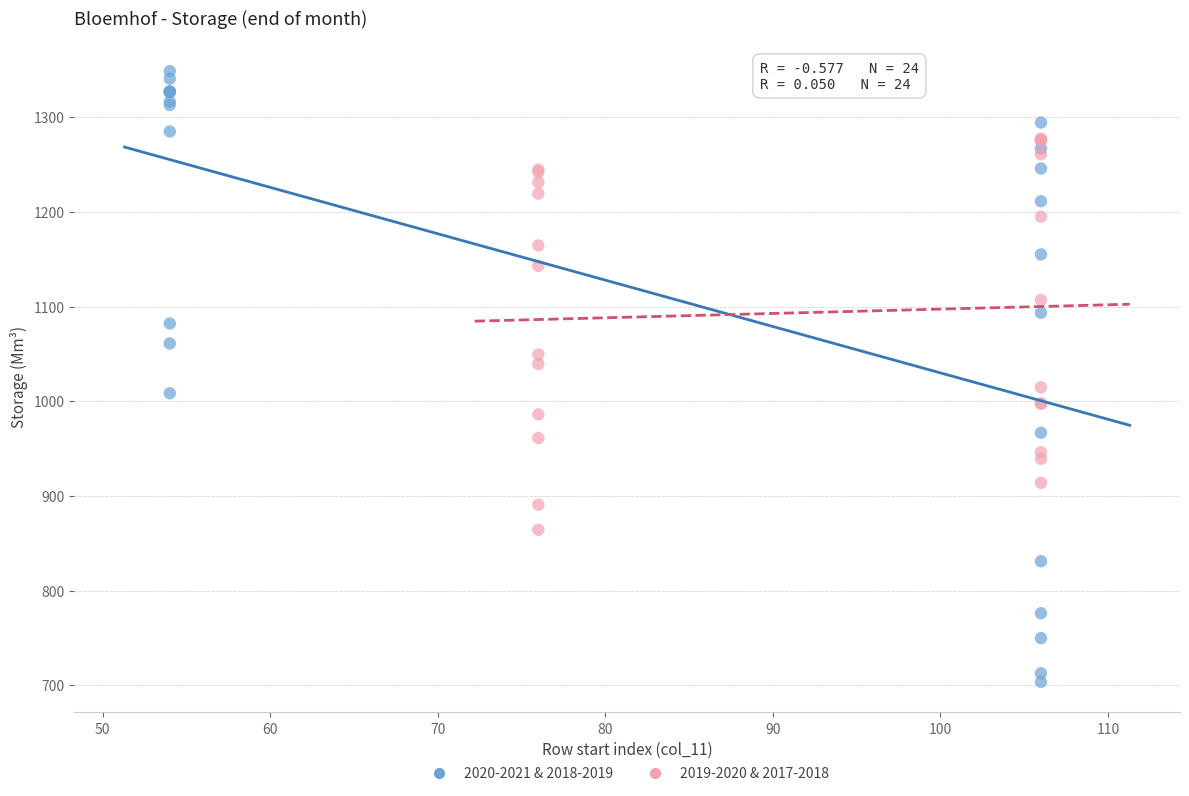

Which series contains the highest Y value?

2020-2021 & 2018-2019